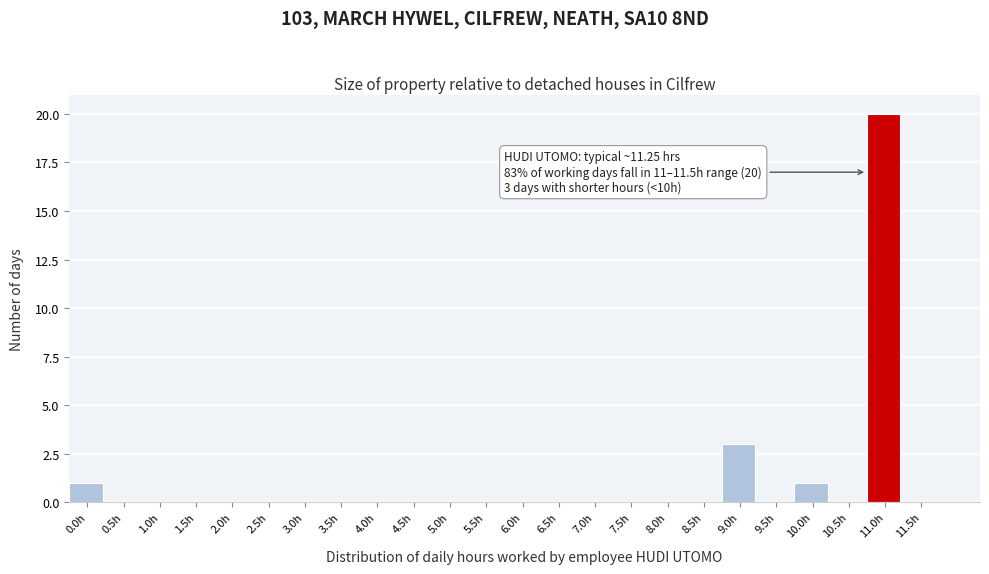

Reading left to right, list all the values displayed in this chart.

0.0h=1	0.5h=0	1.0h=0	1.5h=0	2.0h=0	2.5h=0	3.0h=0	3.5h=0	4.0h=0	4.5h=0	5.0h=0	5.5h=0	6.0h=0	6.5h=0	7.0h=0	7.5h=0	8.0h=0	8.5h=0	9.0h=3	9.5h=0	10.0h=1	10.5h=0	11.0h=20	11.5h=0